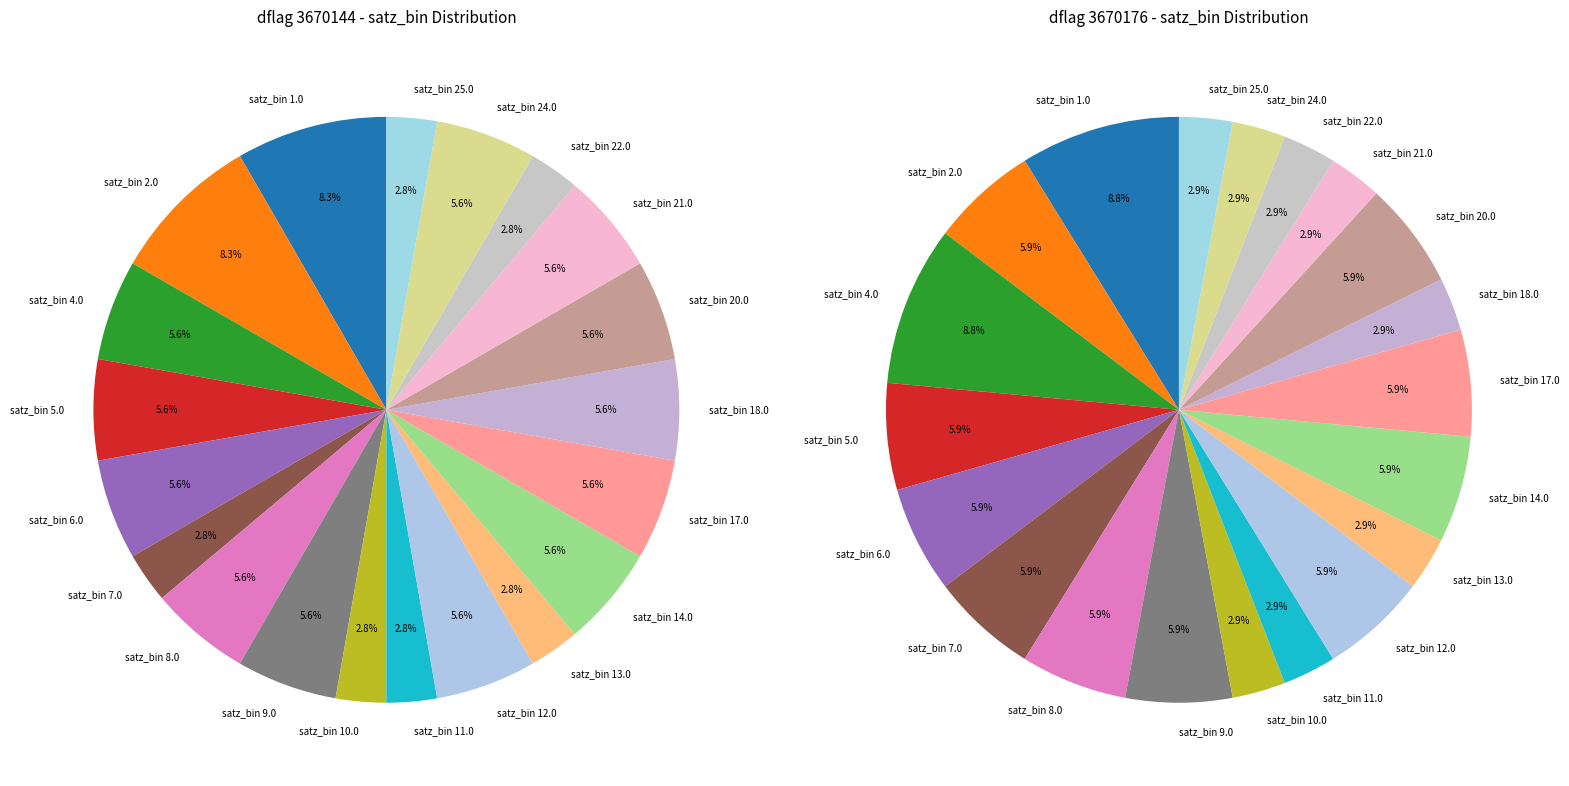

Do 3670144 and 3670176 together represent more than half of the pie?

Yes